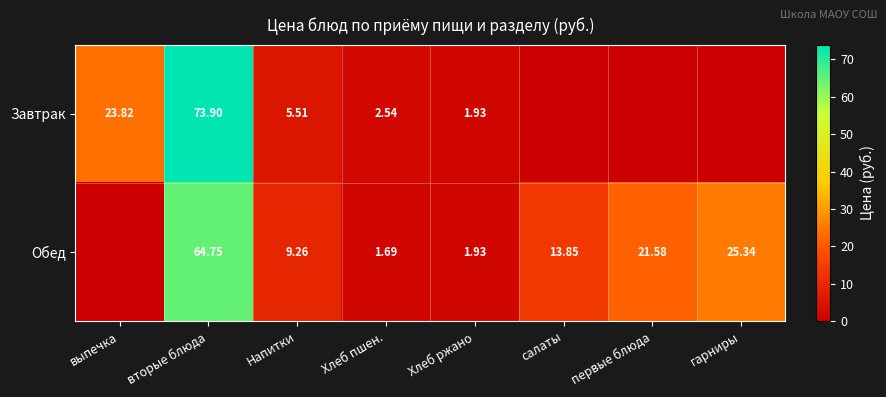

Is the value of Обед at вторые блюда greater than the value of Завтрак at Хлеб ржано?

Yes